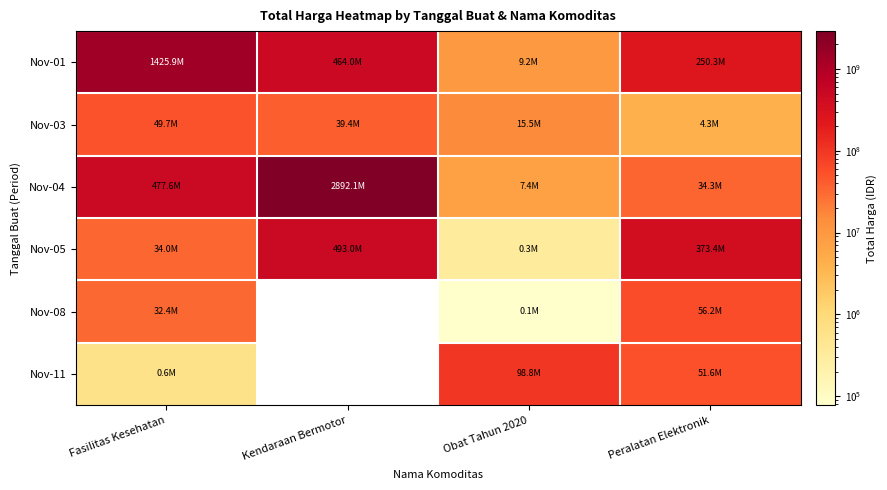

Reading left to right, extract all data points from this chart.

Nov-01: Fasilitas Kesehatan=1425867900	Kendaraan Bermotor=464002100	Obat Tahun 2020=9180000	Peralatan Elektronik=250350000
Nov-03: Fasilitas Kesehatan=49730040	Kendaraan Bermotor=39440000	Obat Tahun 2020=15513960	Peralatan Elektronik=4350000
Nov-04: Fasilitas Kesehatan=477600000	Kendaraan Bermotor=2892122000	Obat Tahun 2020=7401240	Peralatan Elektronik=34292000
Nov-05: Fasilitas Kesehatan=34000000	Kendaraan Bermotor=493000000	Obat Tahun 2020=333600	Peralatan Elektronik=373404000
Nov-08: Fasilitas Kesehatan=32441200	Kendaraan Bermotor=0	Obat Tahun 2020=78000	Peralatan Elektronik=56152800
Nov-11: Fasilitas Kesehatan=577875	Kendaraan Bermotor=0	Obat Tahun 2020=98772570	Peralatan Elektronik=51601000